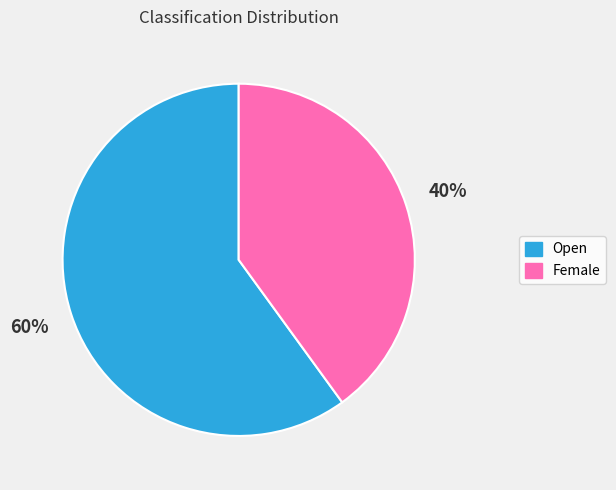

Which has a higher value, Open or Female?

Open